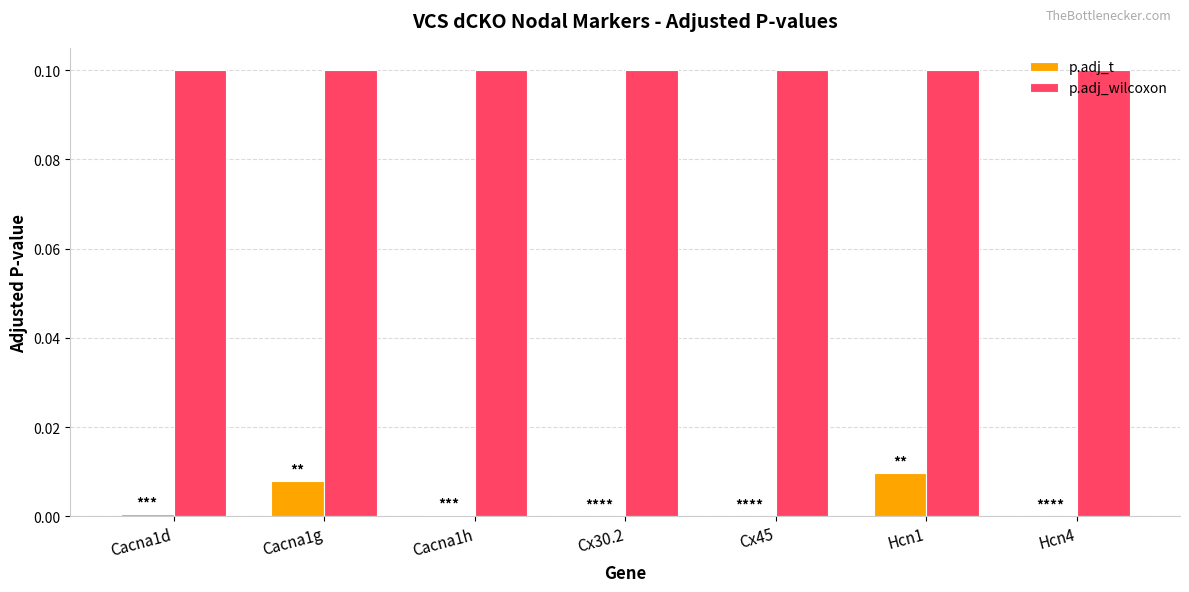

Which series has the largest total across all categories?

p.adj_wilcoxon